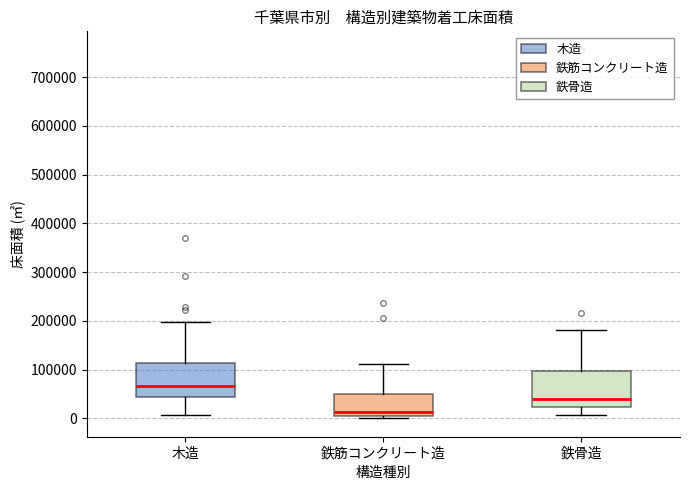

Reading left to right, read every box against the y-axis: the position of its median line, the range the box covers, and the ends of its whiskers. The values are not printed on the chart, so give them approximately, as read against the axis.

木造: median 70000, box 40000 to 110000, whiskers 10000 to 200000
鉄筋コンクリート造: median 10000, box 0 to 50000, whiskers 0 (just below the box's lower edge) to 110000
鉄骨造: median 40000, box 20000 to 100000, whiskers 10000 to 180000